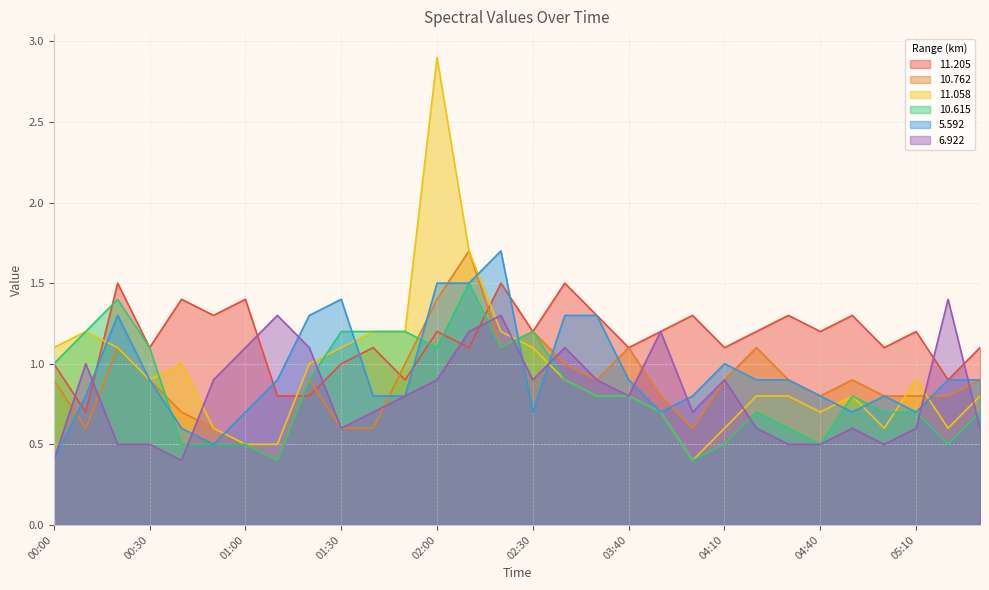

At which category is the sum across all series the highest?

02:00